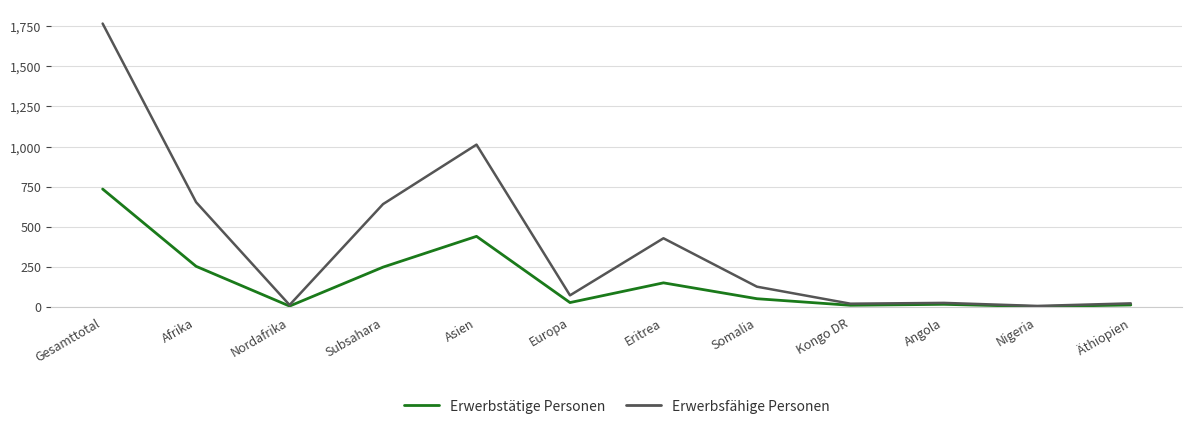

What is the spread (max minus min) of values at Nordafrika?

7